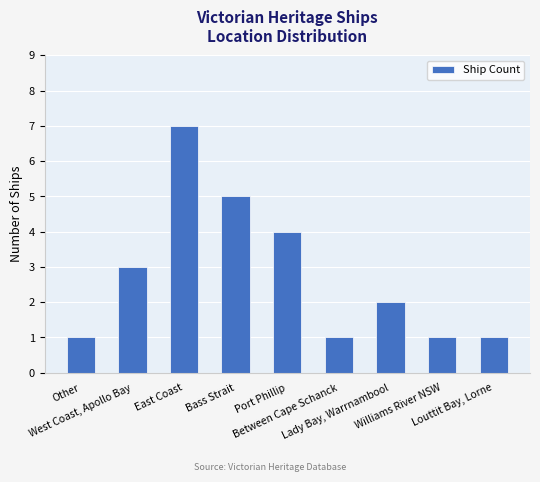

What is the greatest value displayed?

7